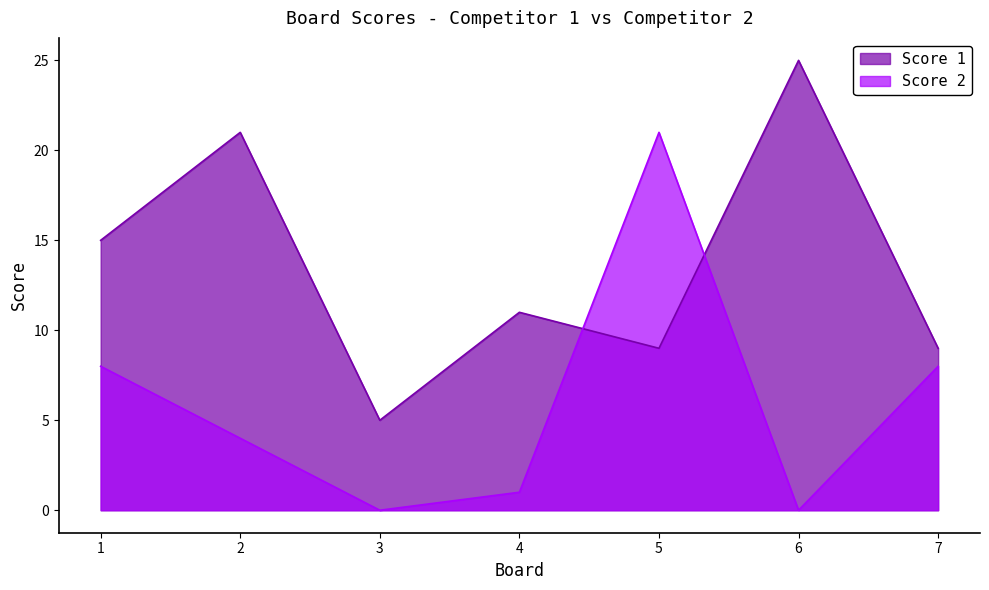

The value of Score 1 at 2 is 21. True or false?

True